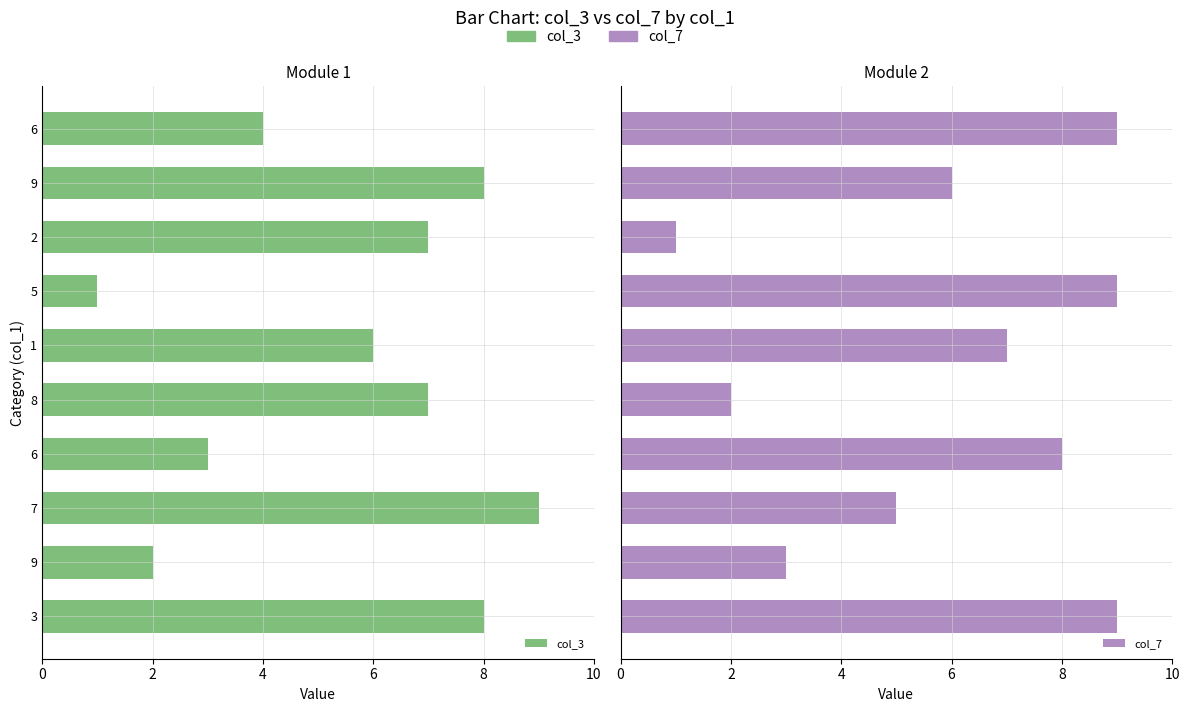

What is the average value of the col_7 series?

6